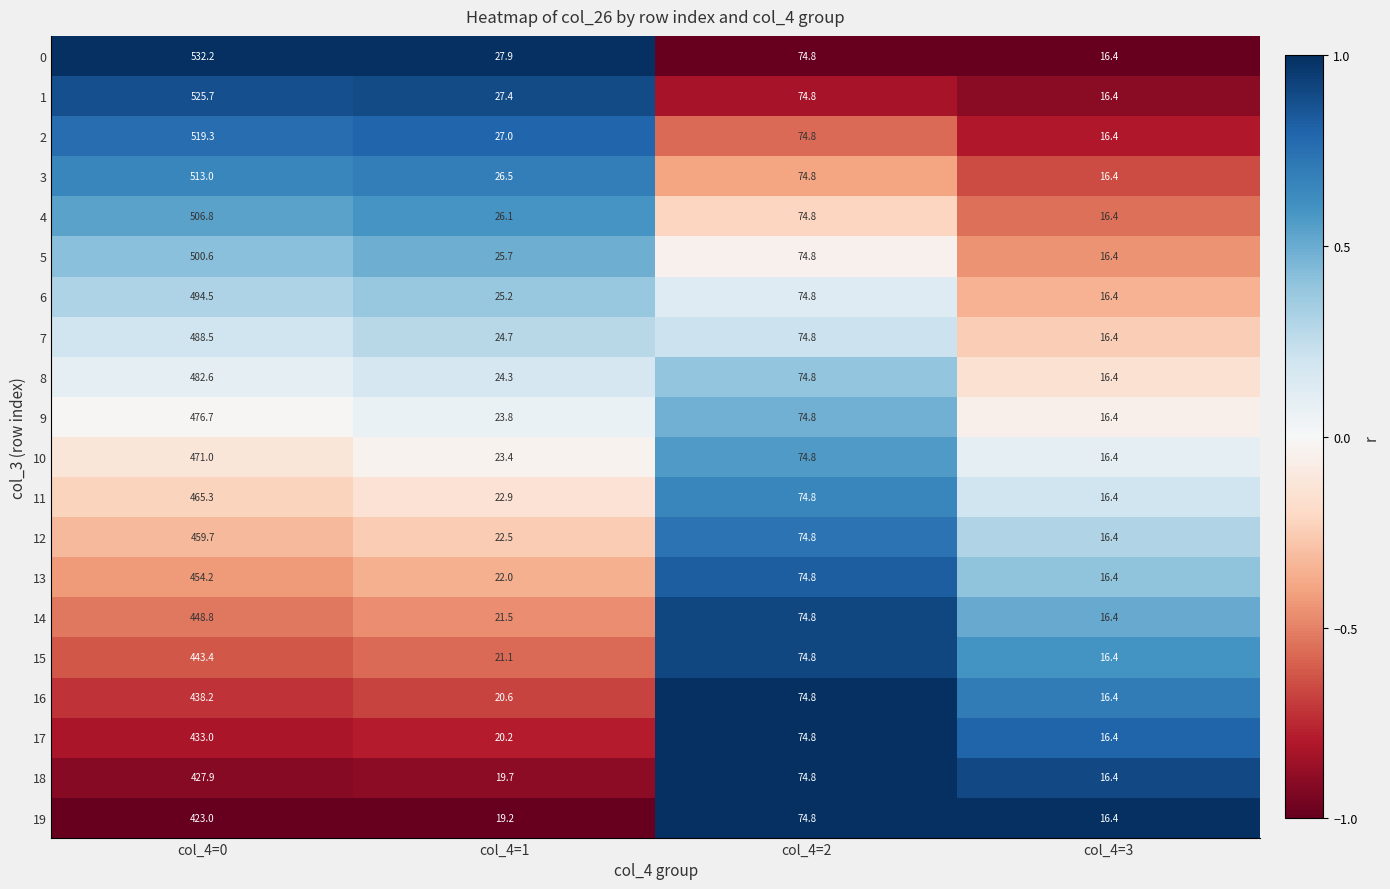

Is it true that 2 equals 6.5 at col_4=1?

False